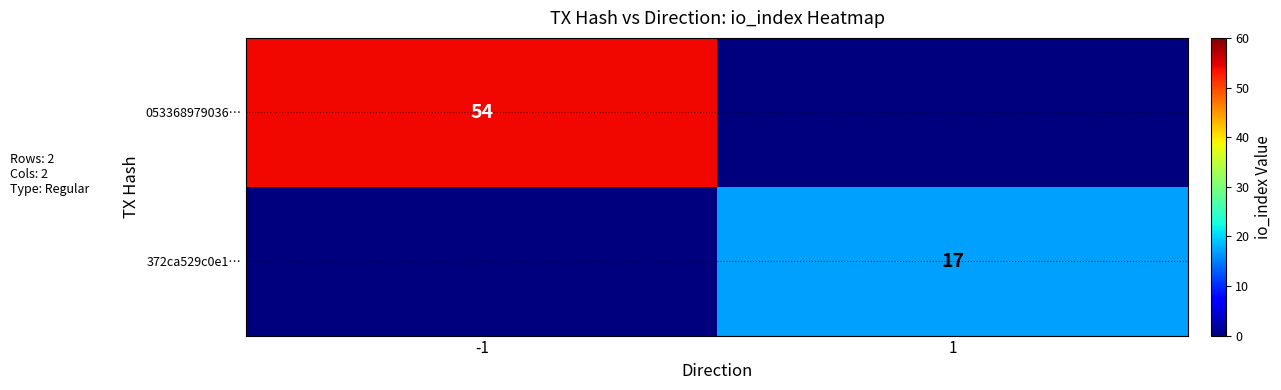

The 053368979036… series shows 54 at -1. True or false?

True